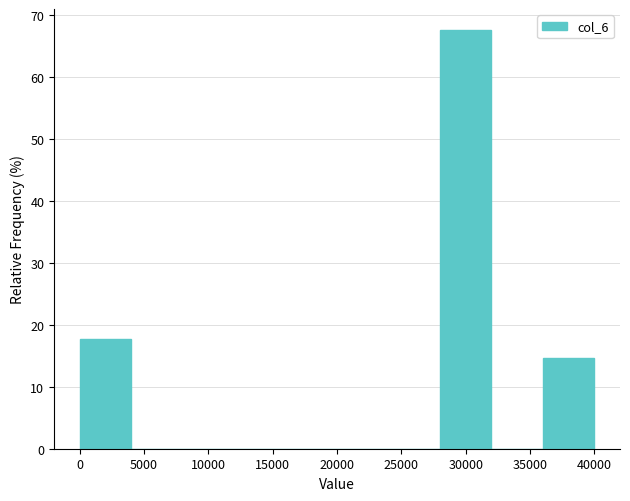

Reading left to right, list every bar in this chart as the range it spans on the x-axis followed by its height. Neither the bar edges nor the heights are printed on the chart, so give them approximately, as read against the axes.

0 to 4000: 18
4000 to 8000: 0
8000 to 12000: 0
12000 to 16000: 0
16000 to 20000: 0
20000 to 24000: 0
24000 to 28000: 0
28000 to 32000: 68
32000 to 36000: 0
36000 to 40000: 15